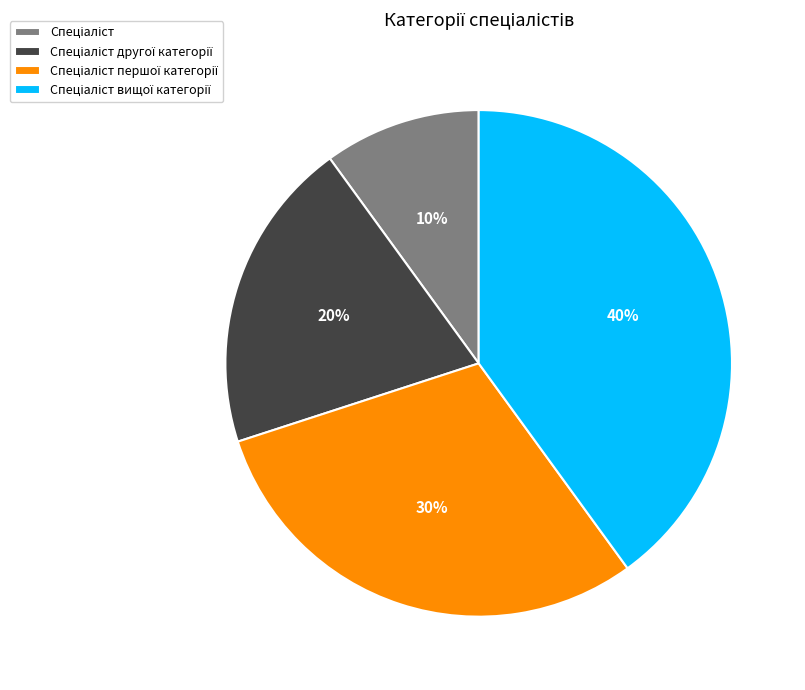

To the nearest percent, what is the difference between the largest and smallest slice percentages?

30%